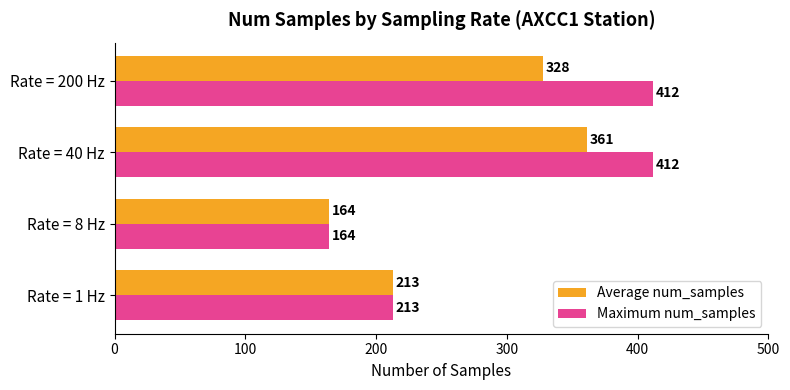

How many Average num_samples values are between 213 and 361?

3